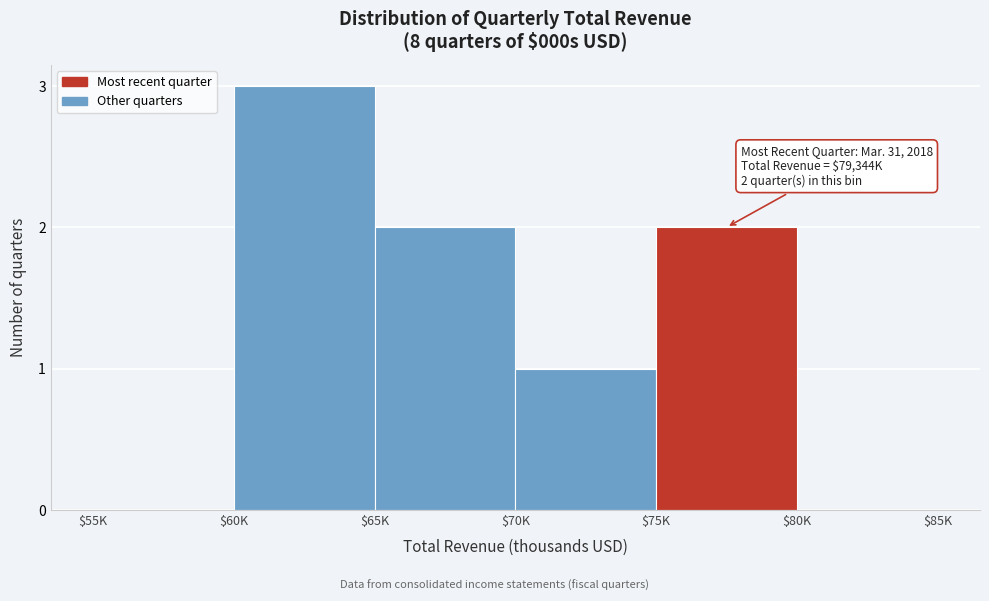

What is the maximum value shown in the chart?

3